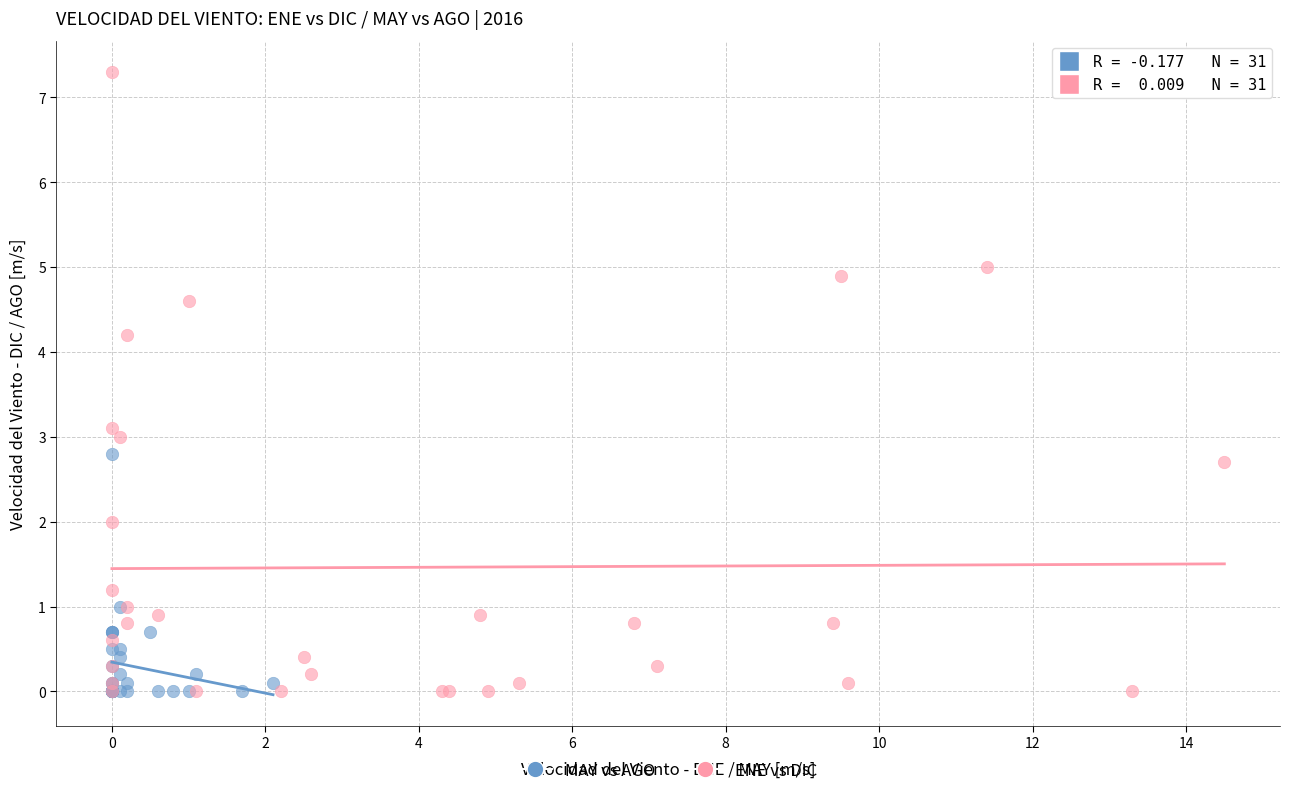

Which series has the widest spread of Y values?

ENE vs DIC